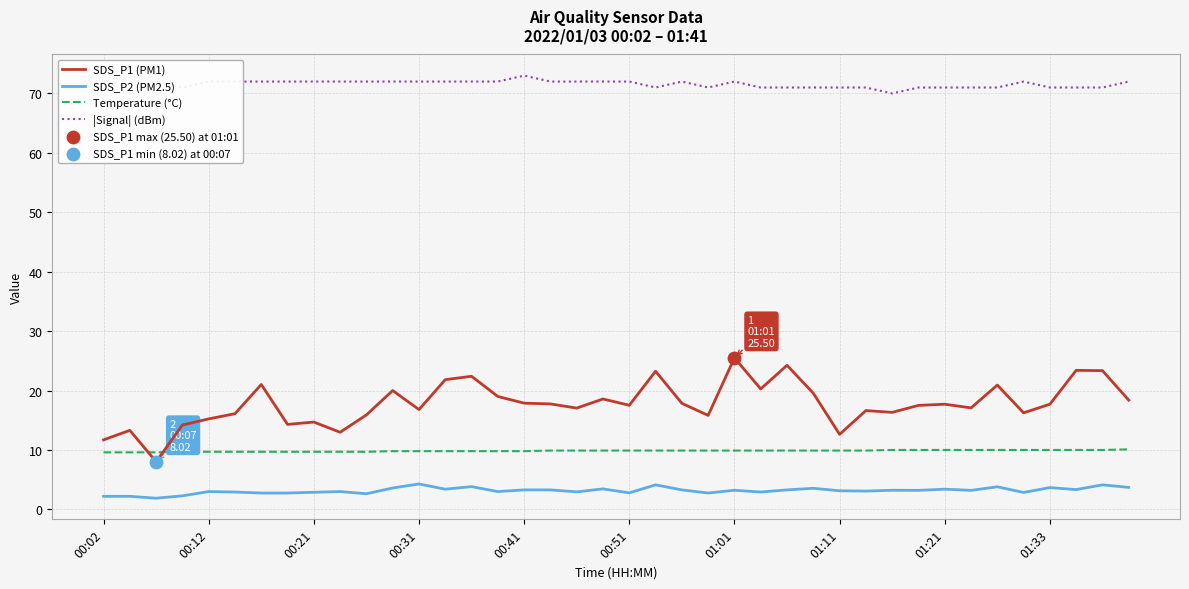

True or false: SDS_P1 (PM1) and SDS_P2 (PM2.5) cross at least once.

False